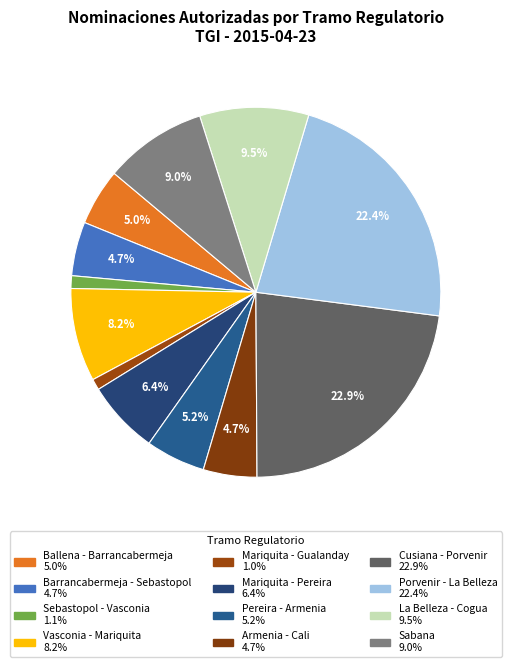

Does any single category account for the majority?

No